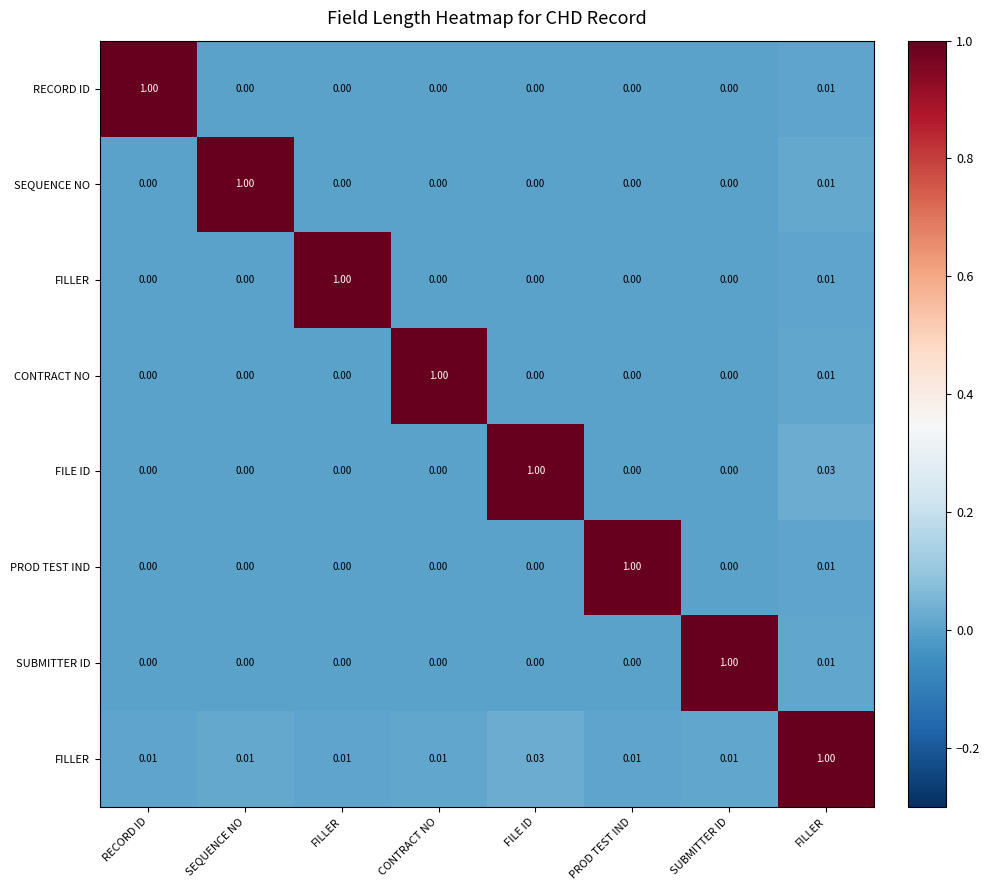

Which category has the lowest value across all series?

FILLER